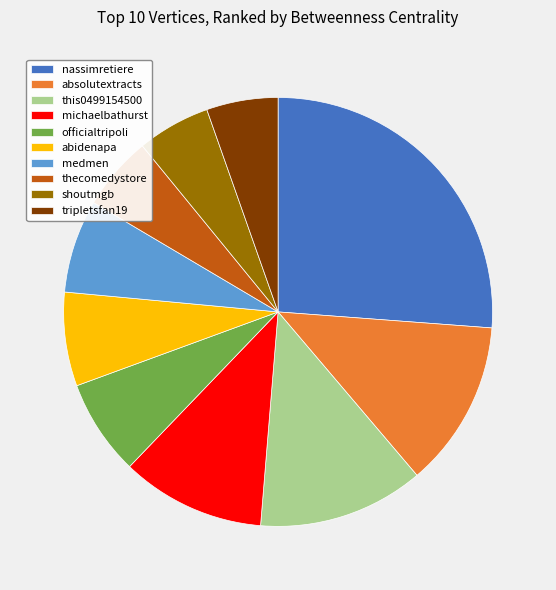

Is officialtripoli the majority of the pie?

No